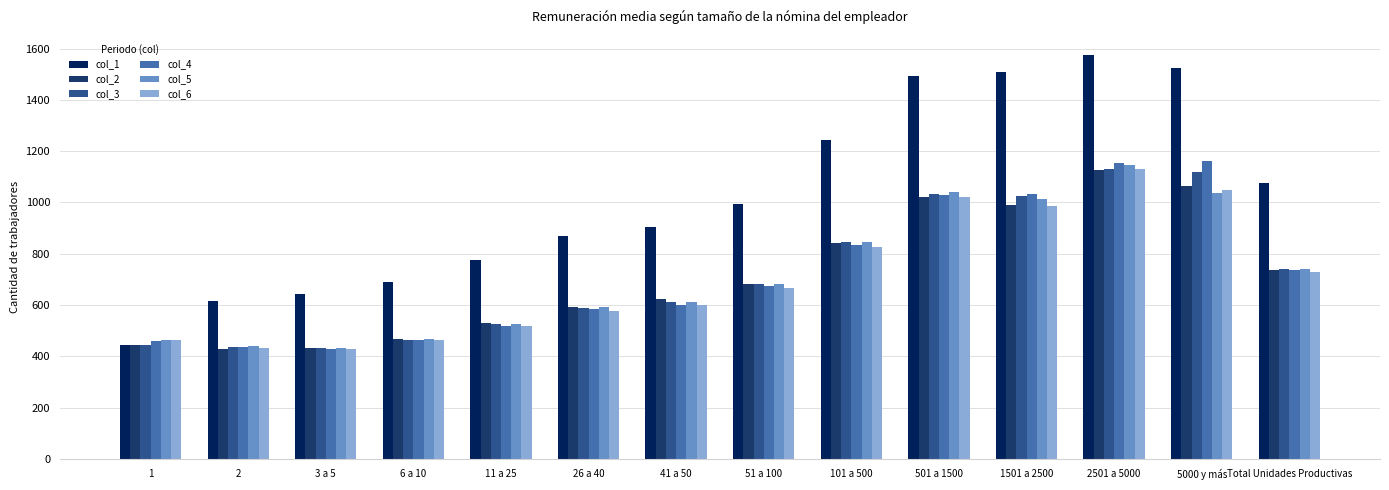

What is the maximum value shown in the chart?

1574.1